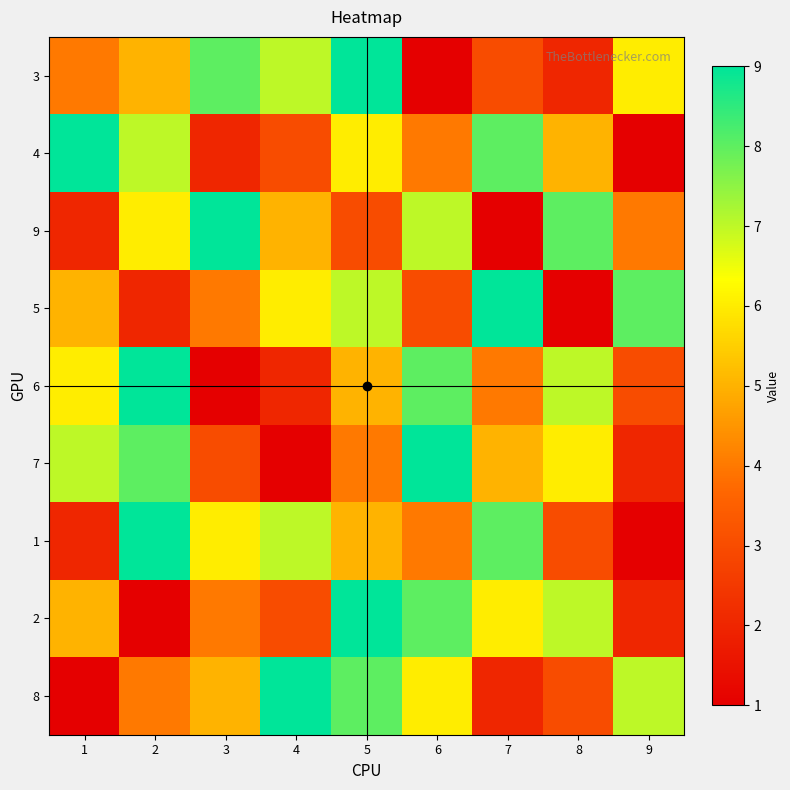

What is the total value across all series at 6?

50